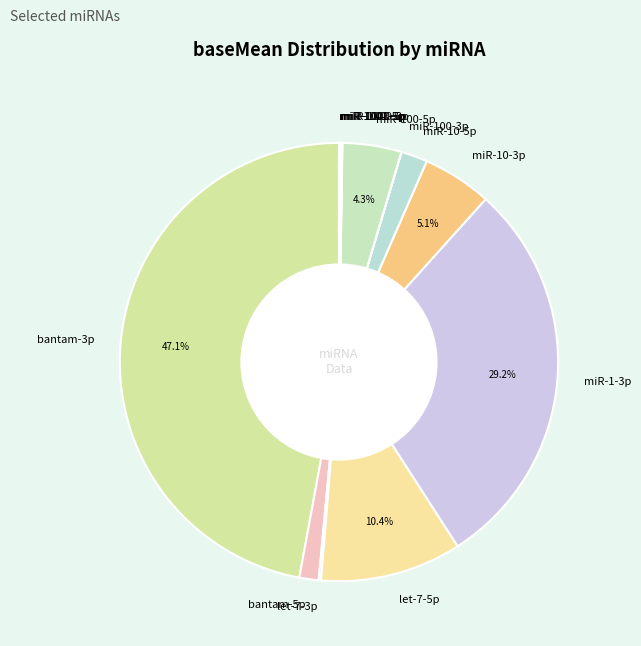

Which category has the biggest portion of the pie?

bantam-3p